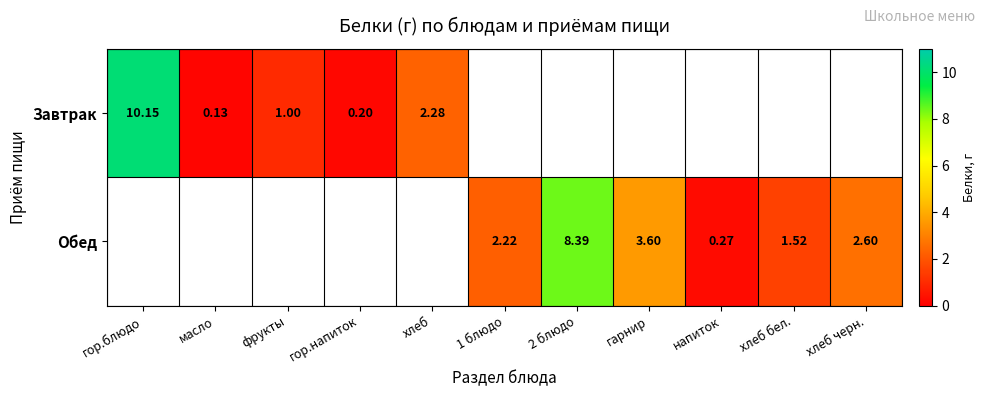

Which has a higher value, 1 блюдо or хлеб черн.?

хлеб черн.